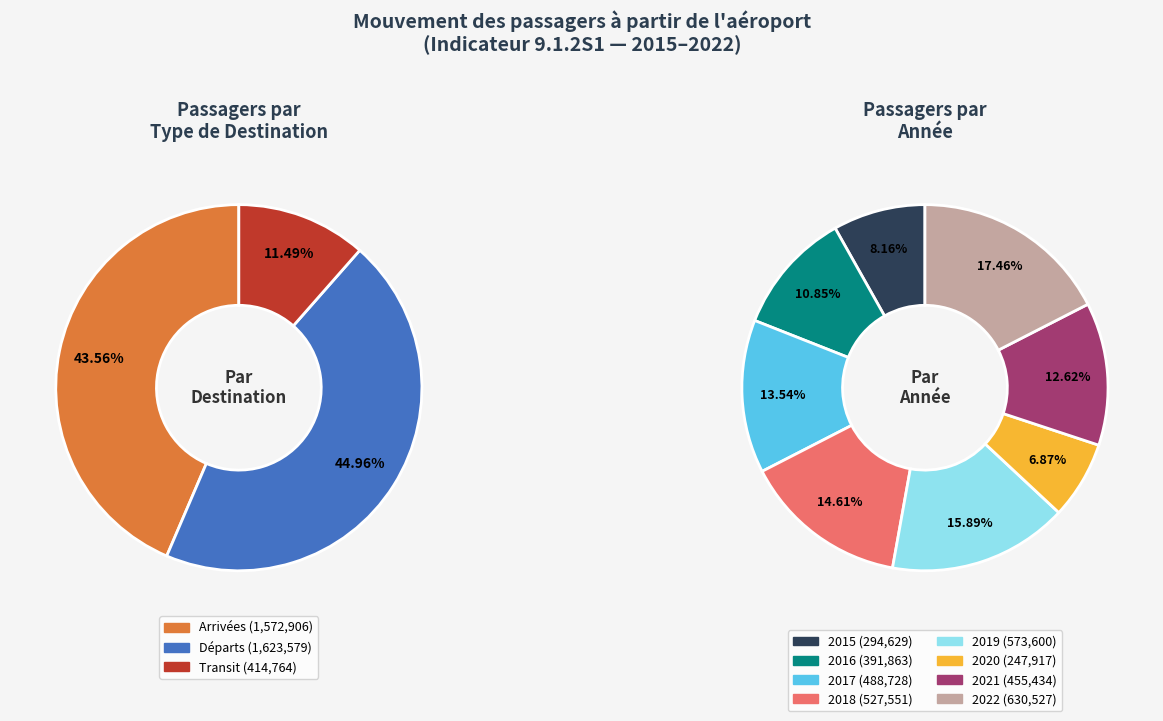

Does 2022 represent more than half of the total?

No